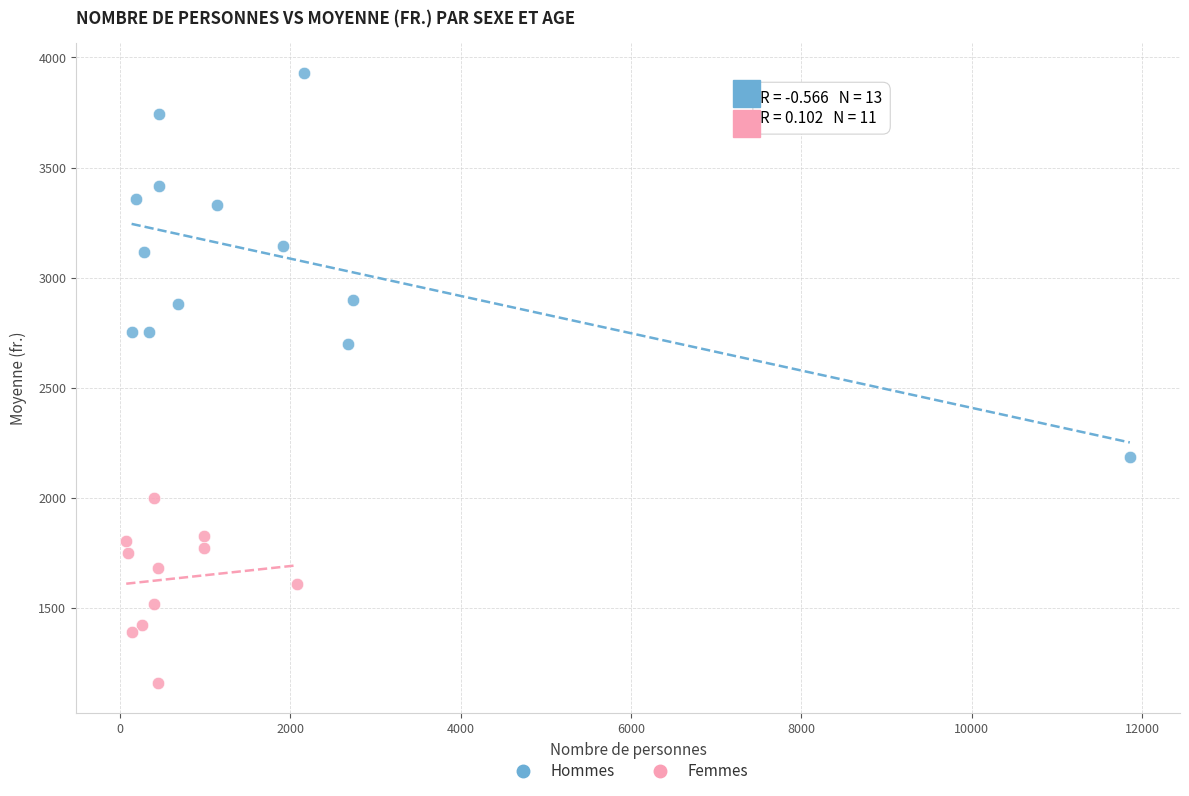

Which series contains the lowest Y value?

Femmes